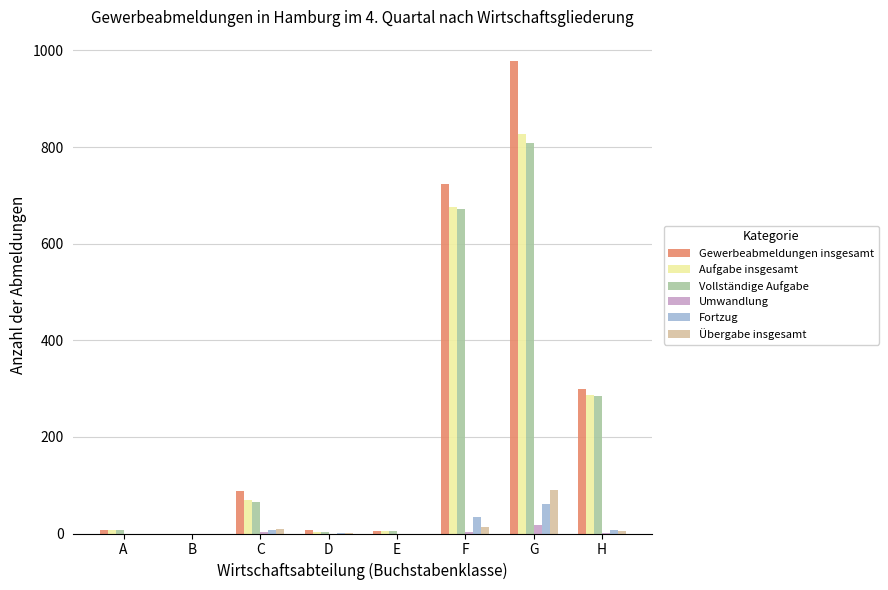

How many groups of bars are there?

8